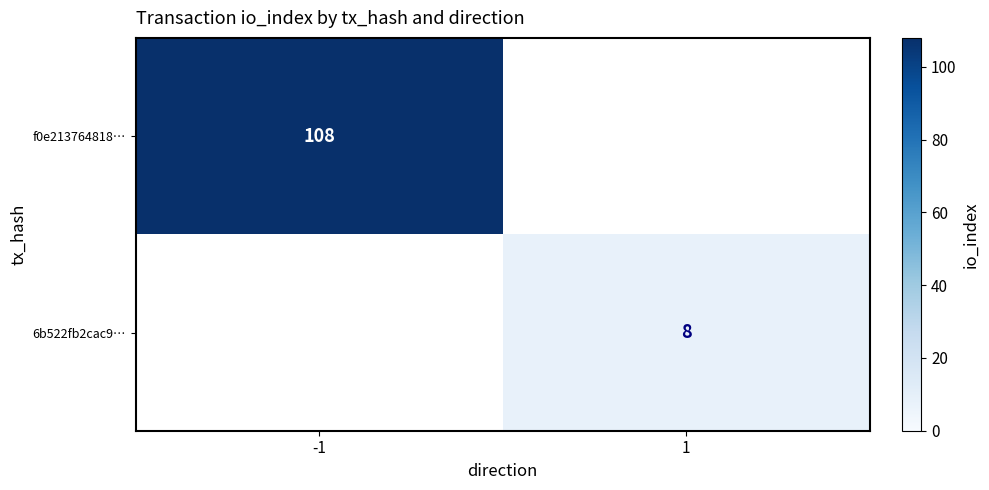

Which category has the lowest value across all series?

1